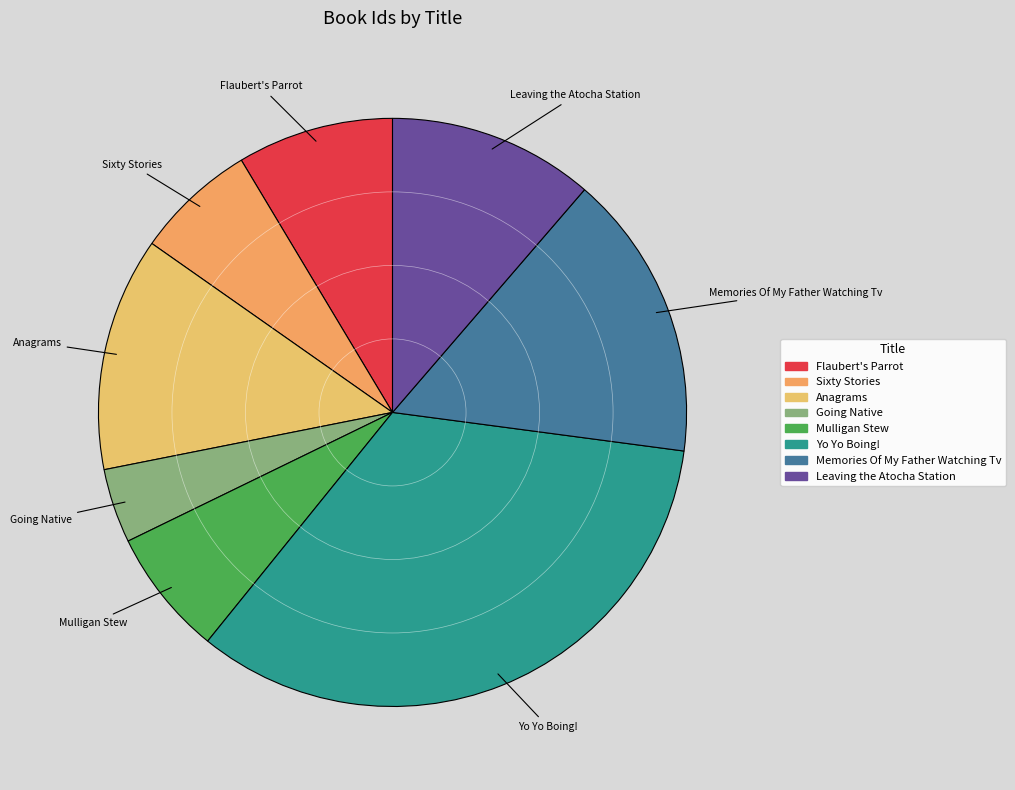

Does Going Native represent more than half of the total?

No